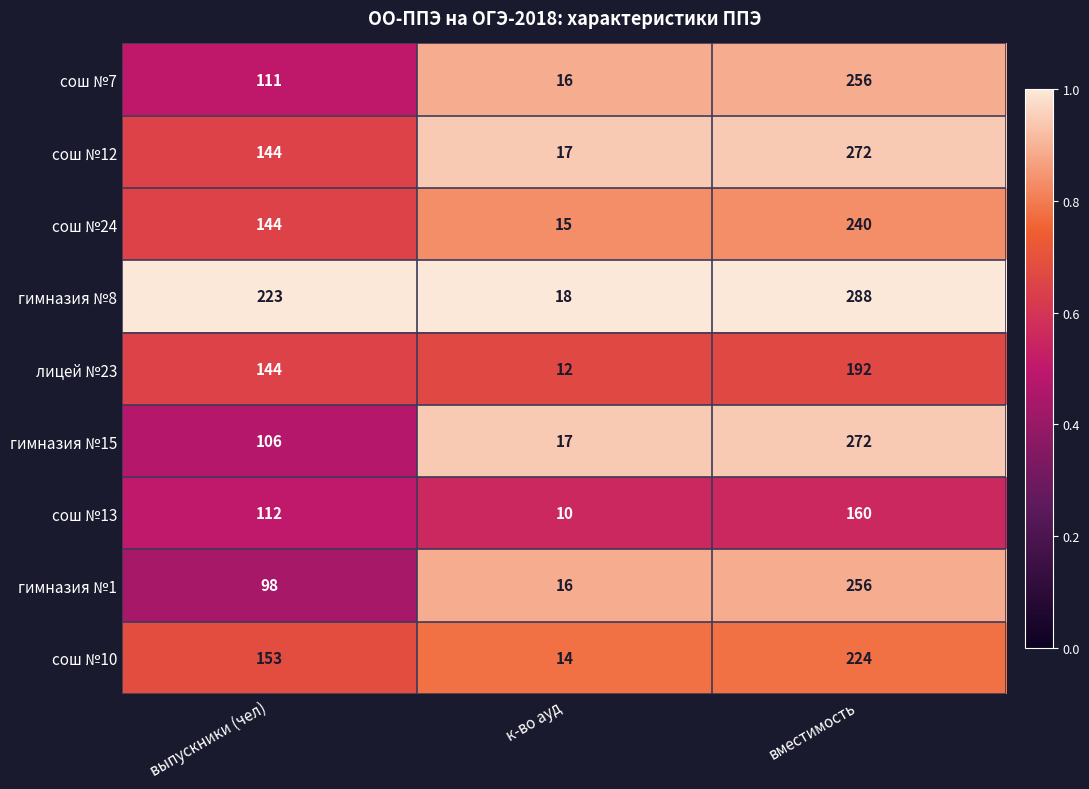

What is the lowest value of the лицей №23 series?

12